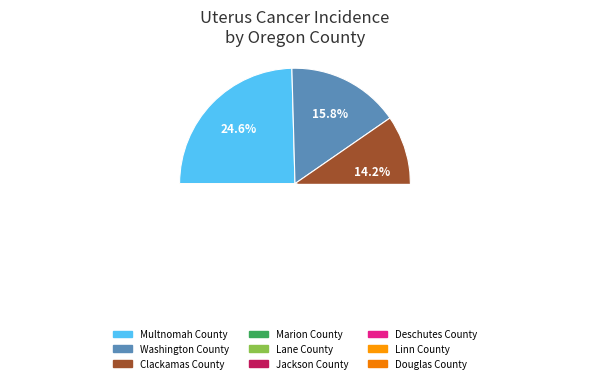

What is the largest slice in the pie chart?

Multnomah County